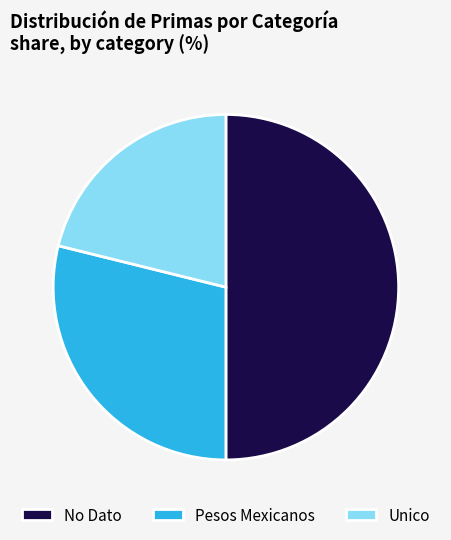

Is it true that No Dato is 50% of the pie?

True